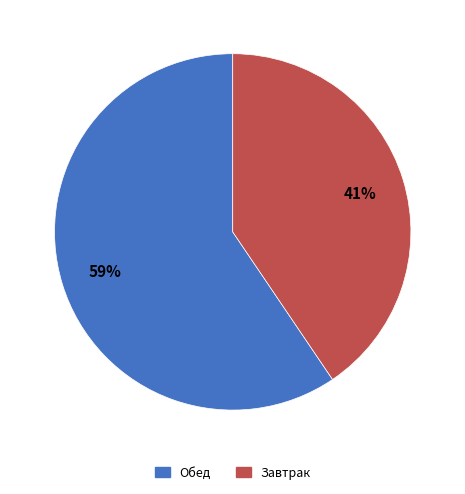

To the nearest percent, what is the average slice percentage?

50%